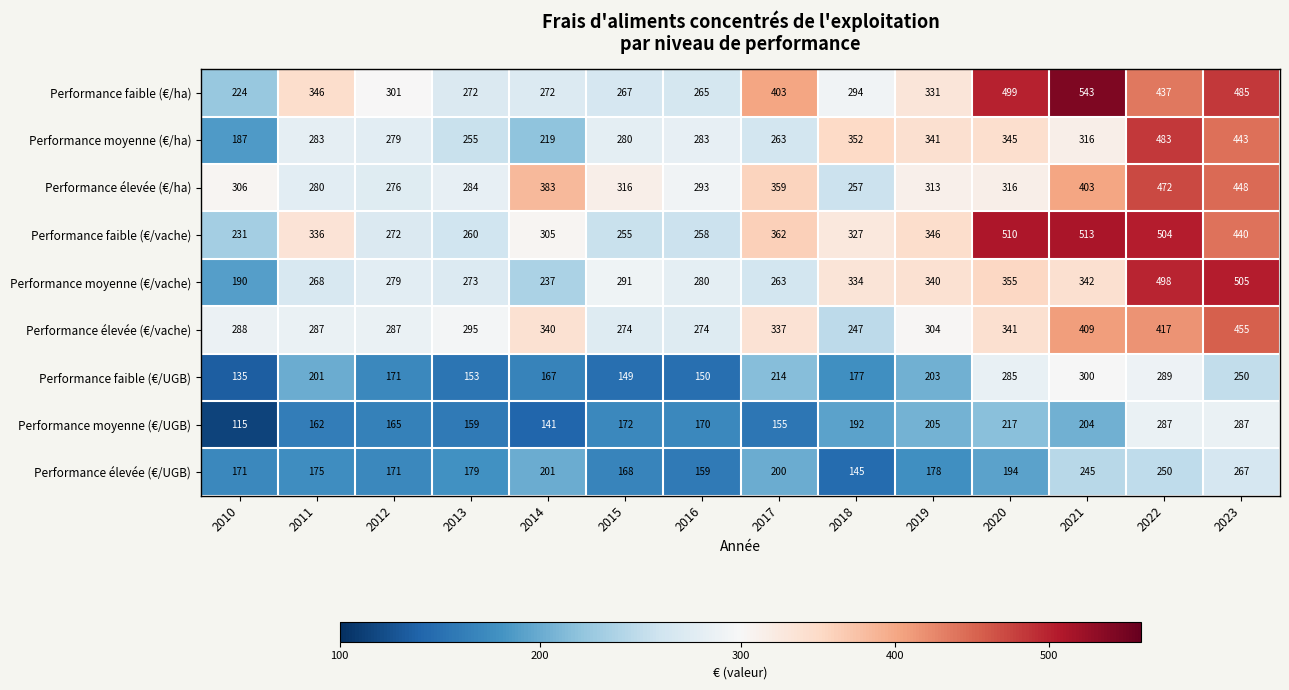

What is the smallest value displayed?

115